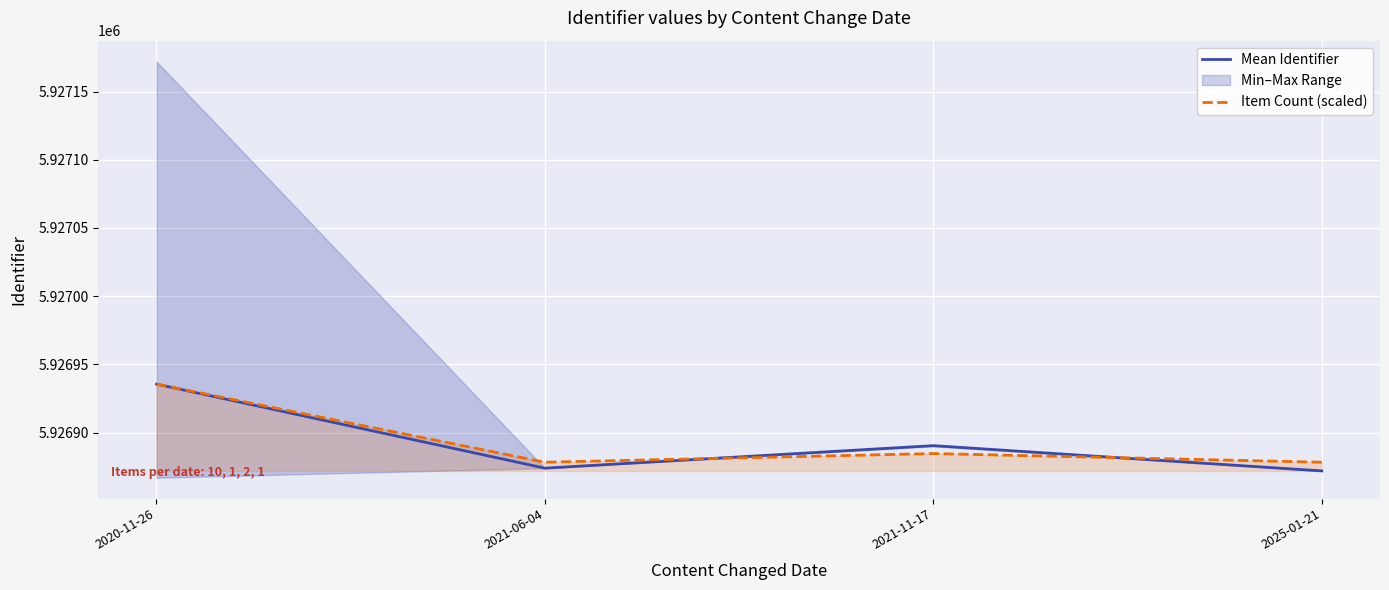

Which label corresponds to the largest value in the chart?

2020-11-26